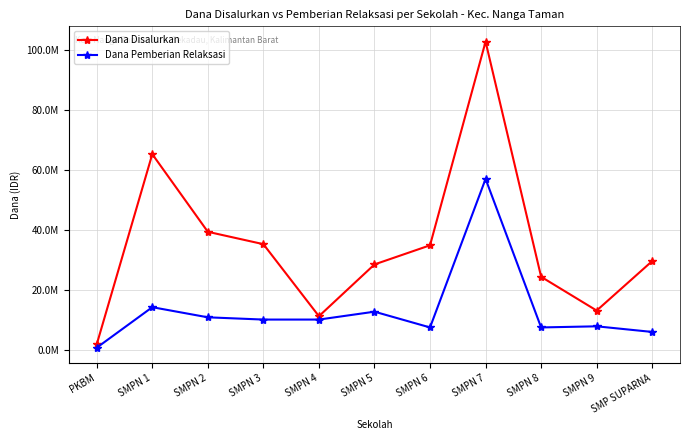

What are all the series names shown in the legend?

Dana Disalurkan, Dana Pemberian Relaksasi